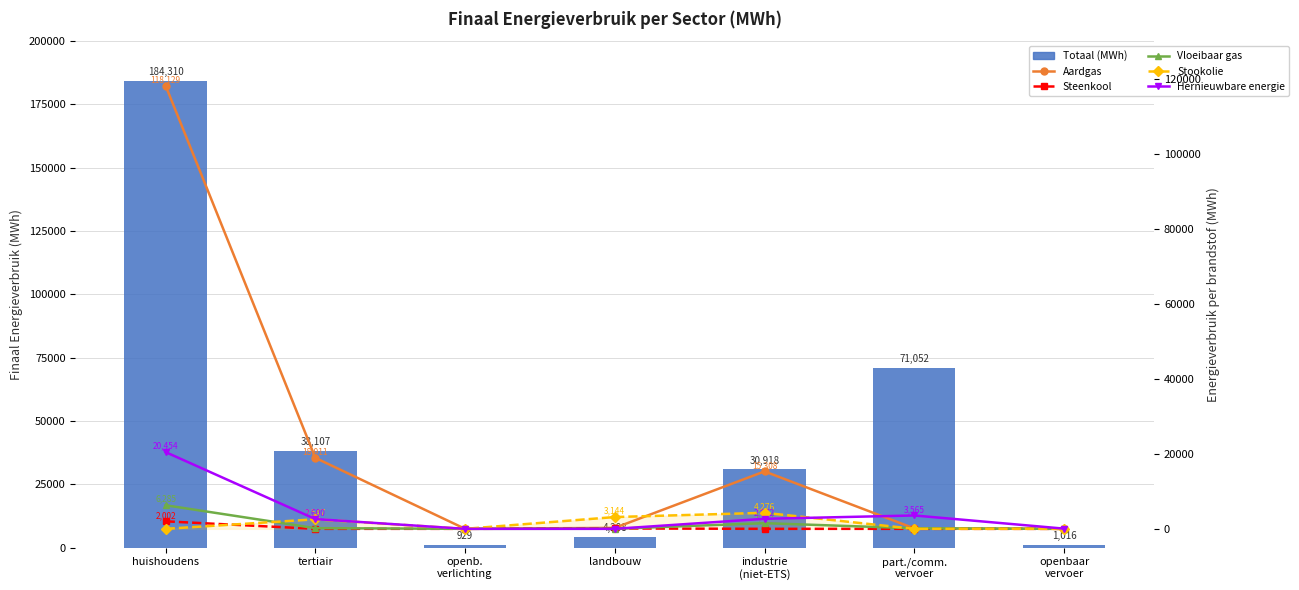

Is the value of Steenkool at part./comm.
vervoer greater than the value of Vloeibaar gas at tertiair?

No